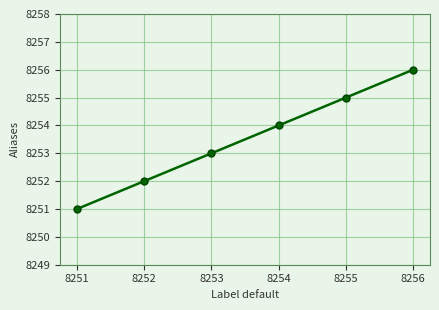

Read the value at 8255.

8255